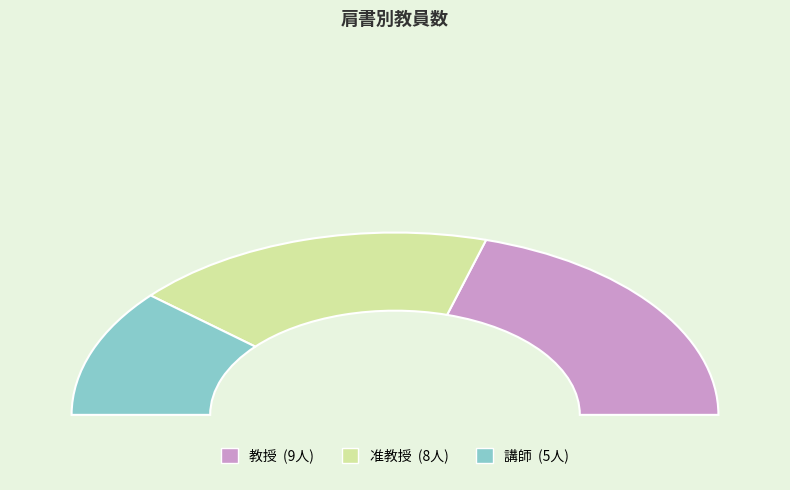

How many segments does this pie chart have?

3